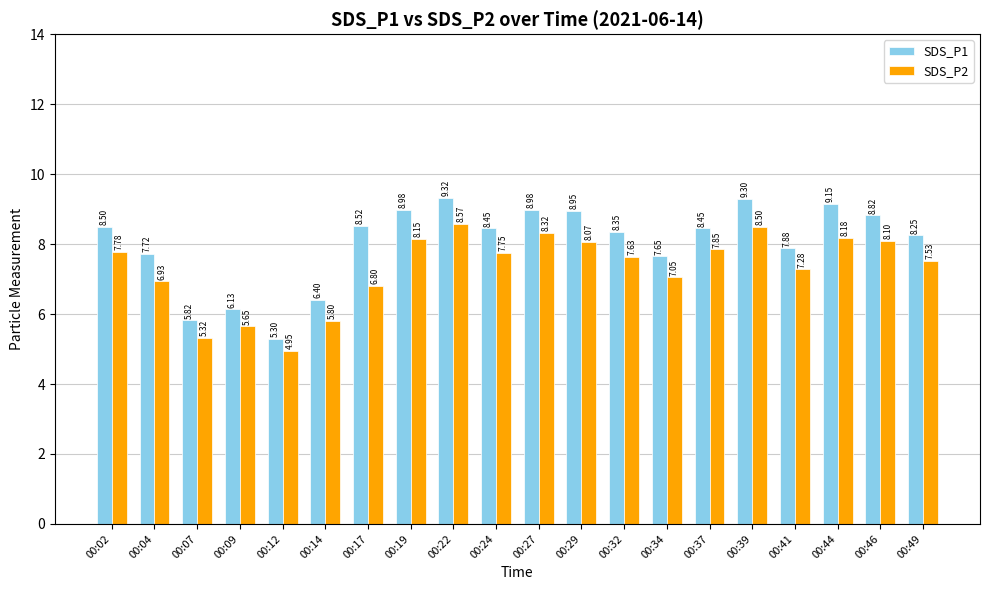

What is the difference between the highest and lowest values at 00:34?

0.6